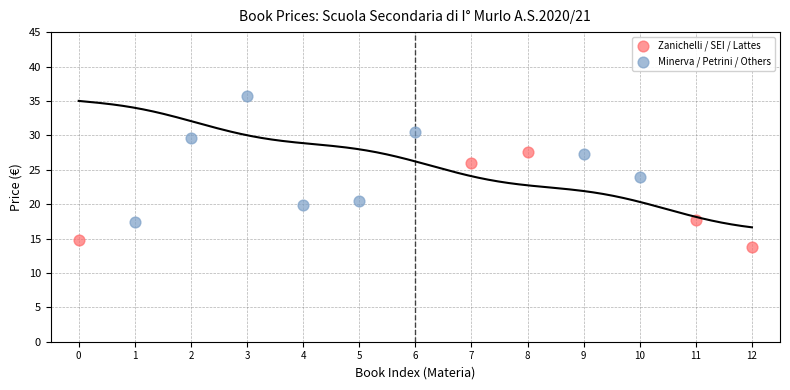

Which series contains the highest Y value?

Zanichelli / SEI / Lattes